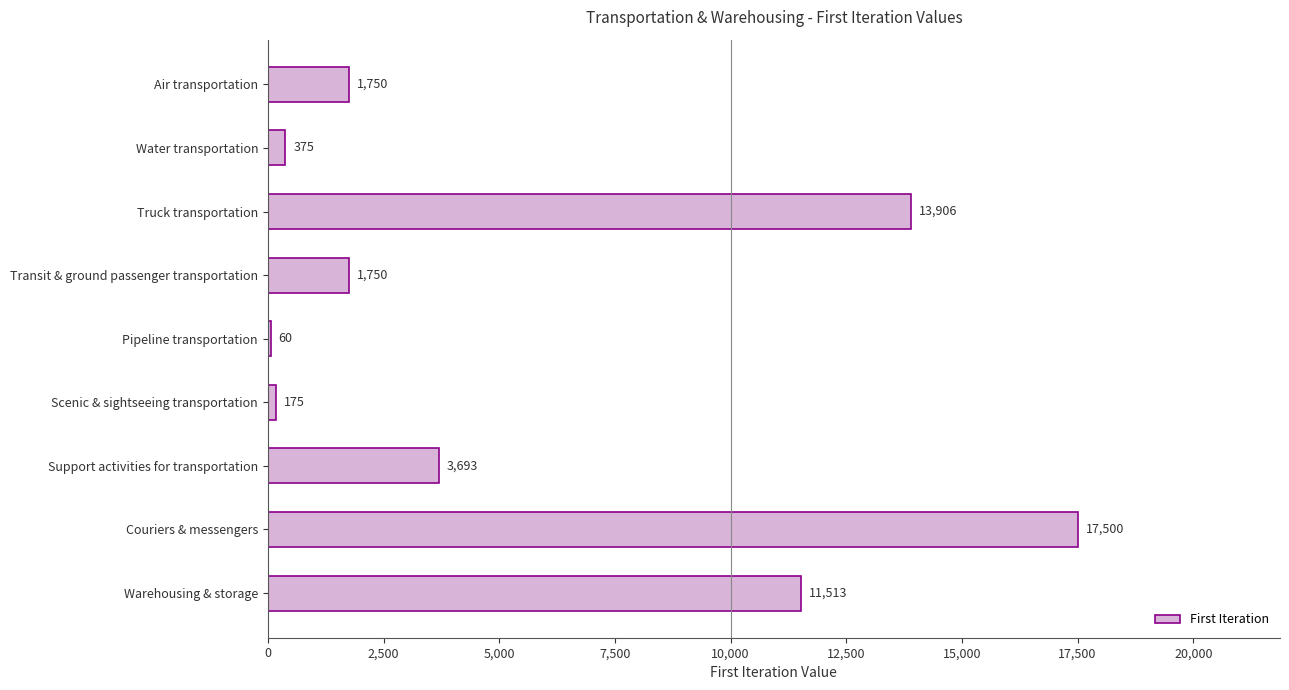

Between Water transportation and Pipeline transportation, which is larger?

Water transportation